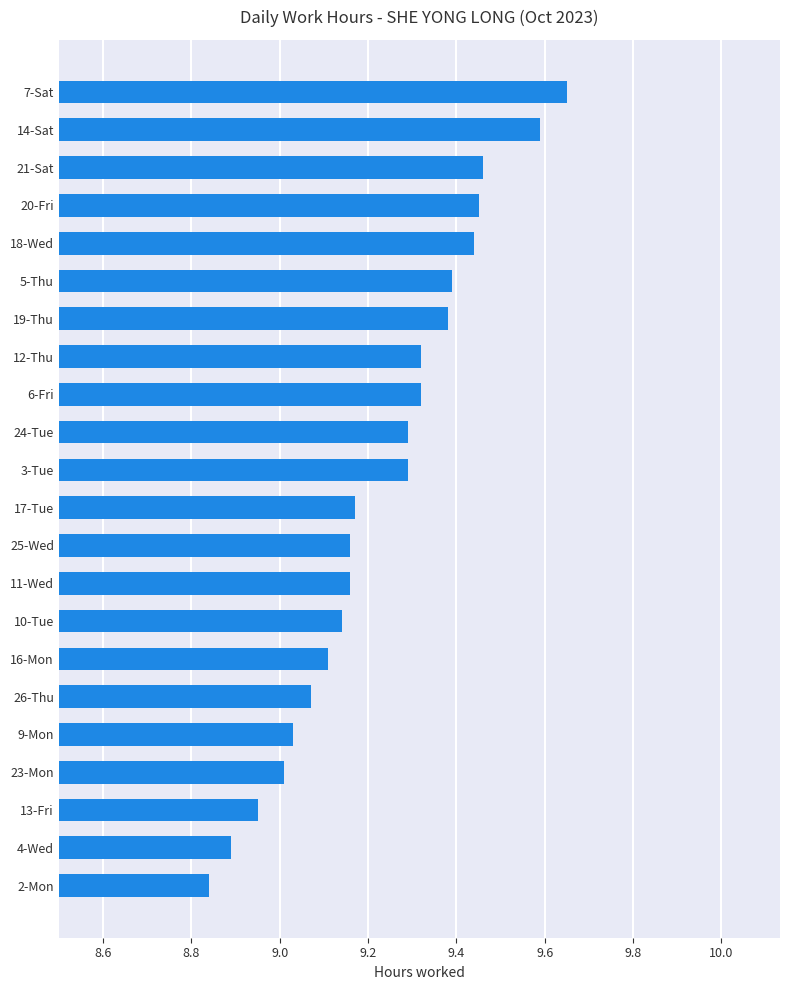

Which label corresponds to the largest value in the chart?

7-Sat